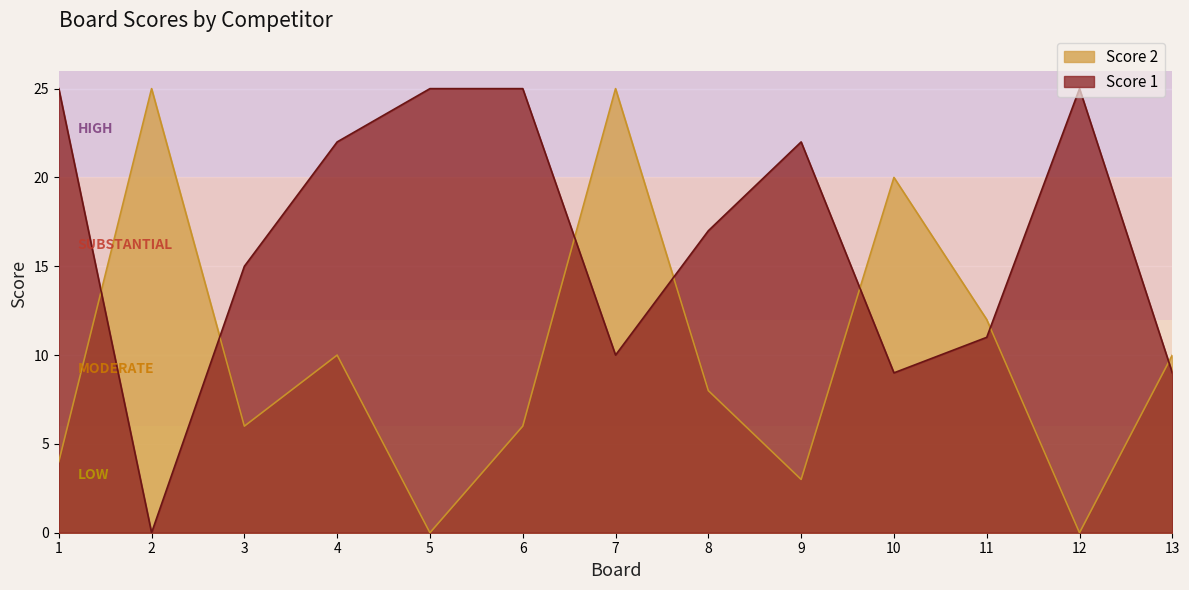

The value of Score 1 at 9 is 22. True or false?

True